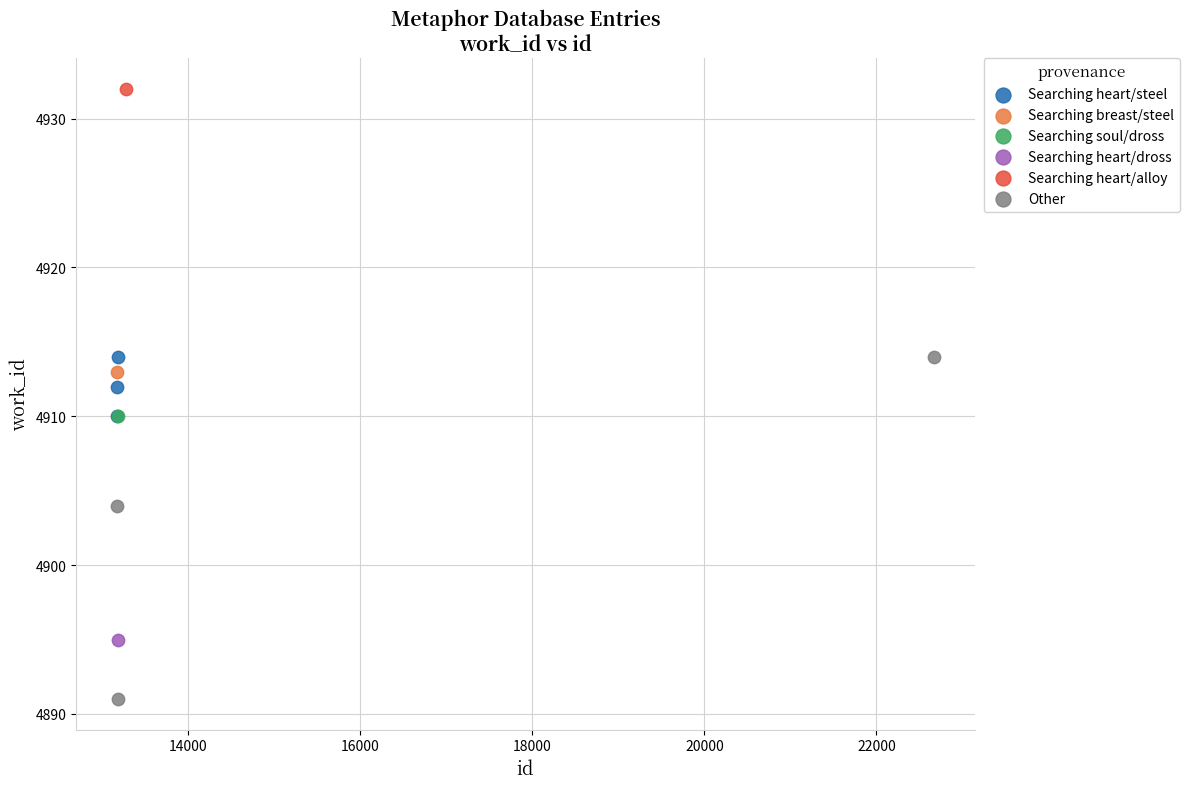

What are all the series names shown in the legend?

Searching heart/steel, Searching breast/steel, Searching soul/dross, Searching heart/dross, Searching heart/alloy, Other